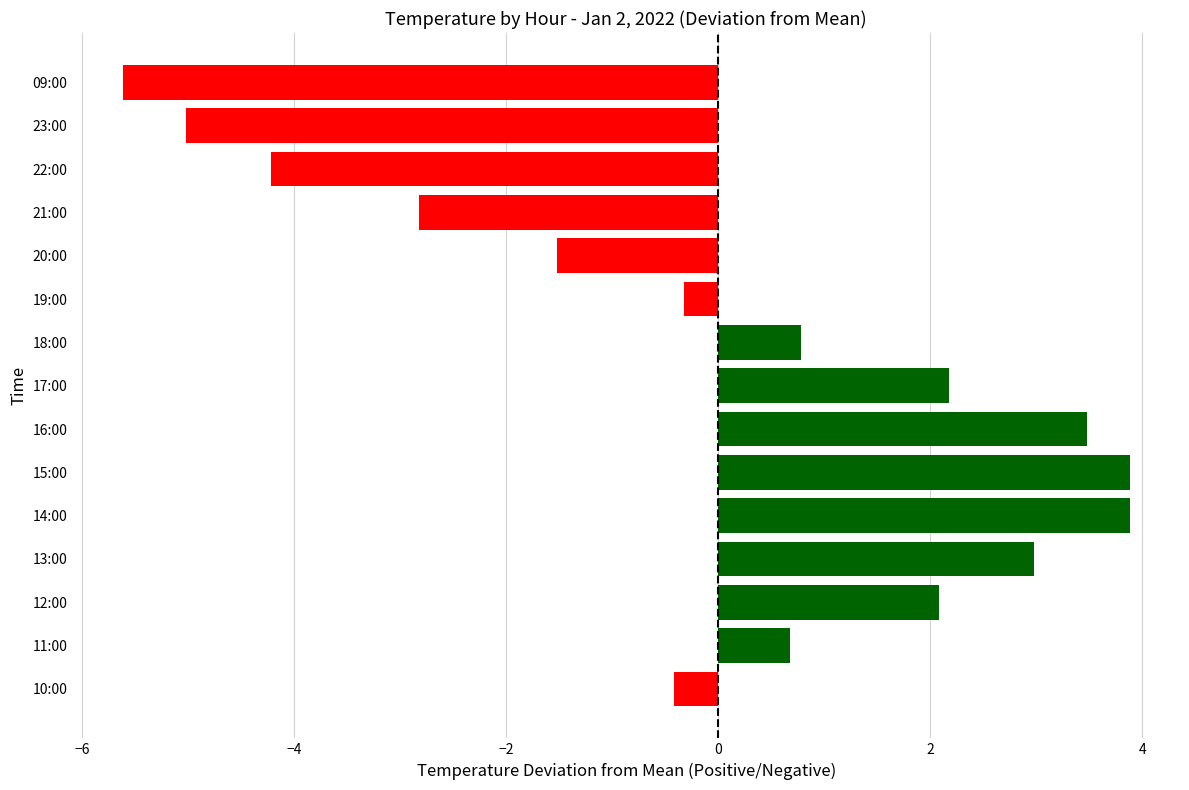

How many series are shown in this chart?

1